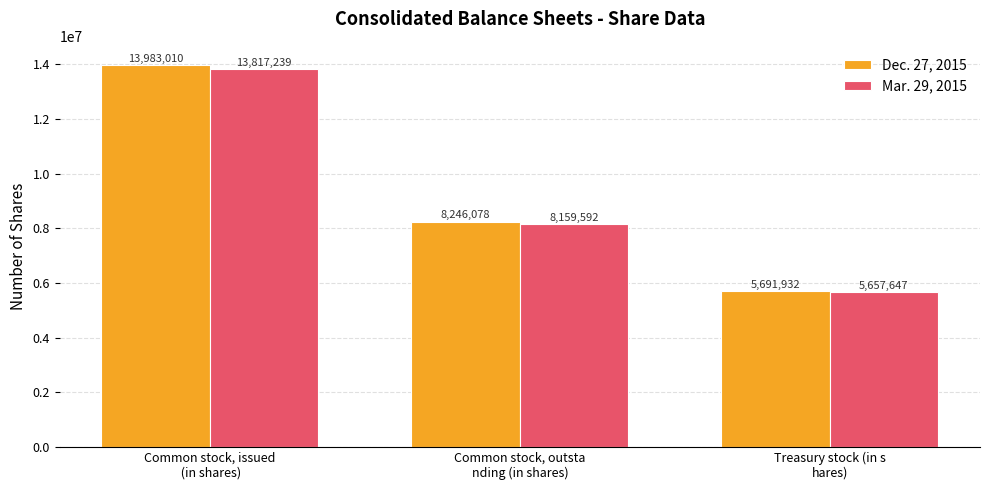

What is the sum of all Mar. 29, 2015 values?

27634478